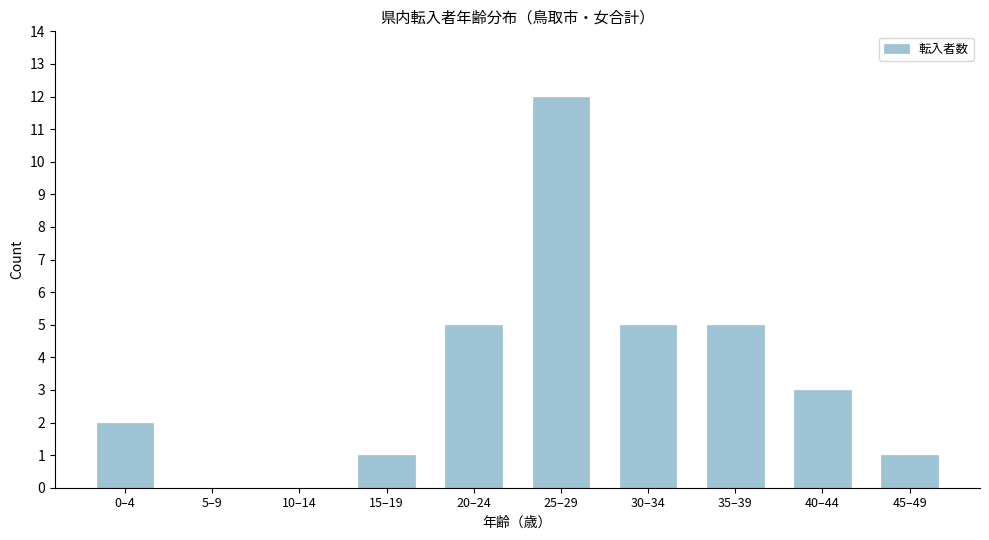

Reading left to right, list all the values displayed in this chart.

0–4=2	5–9=0	10–14=0	15–19=1	20–24=5	25–29=12	30–34=5	35–39=5	40–44=3	45–49=1